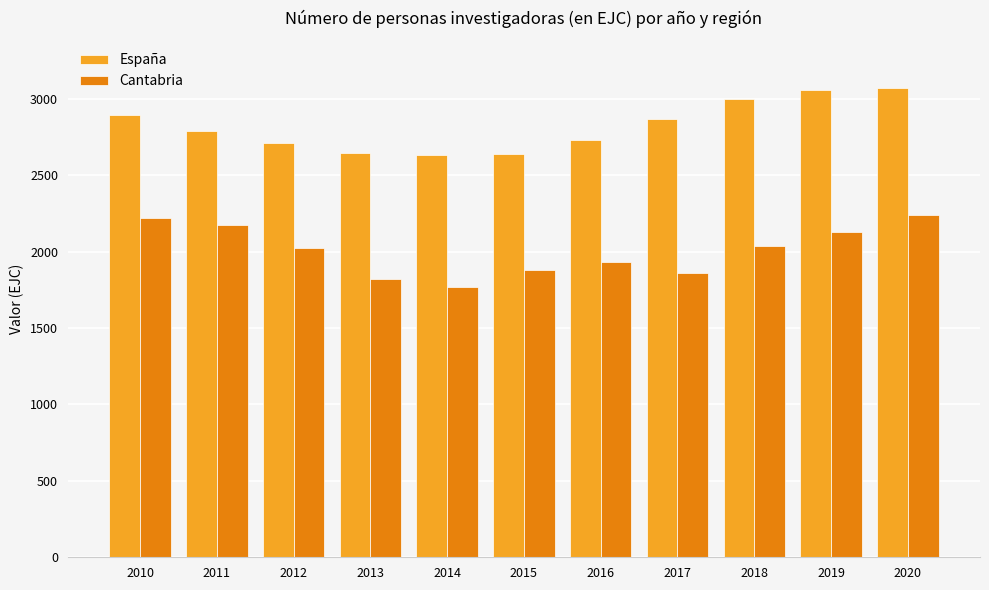

Which category has the lowest value in the Cantabria series?

2014